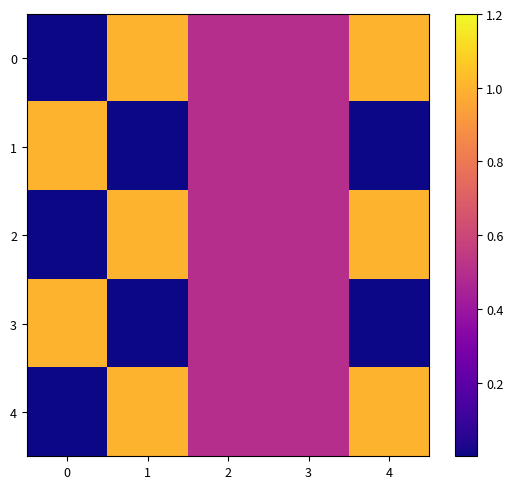

At which category is the sum across all series the highest?

1